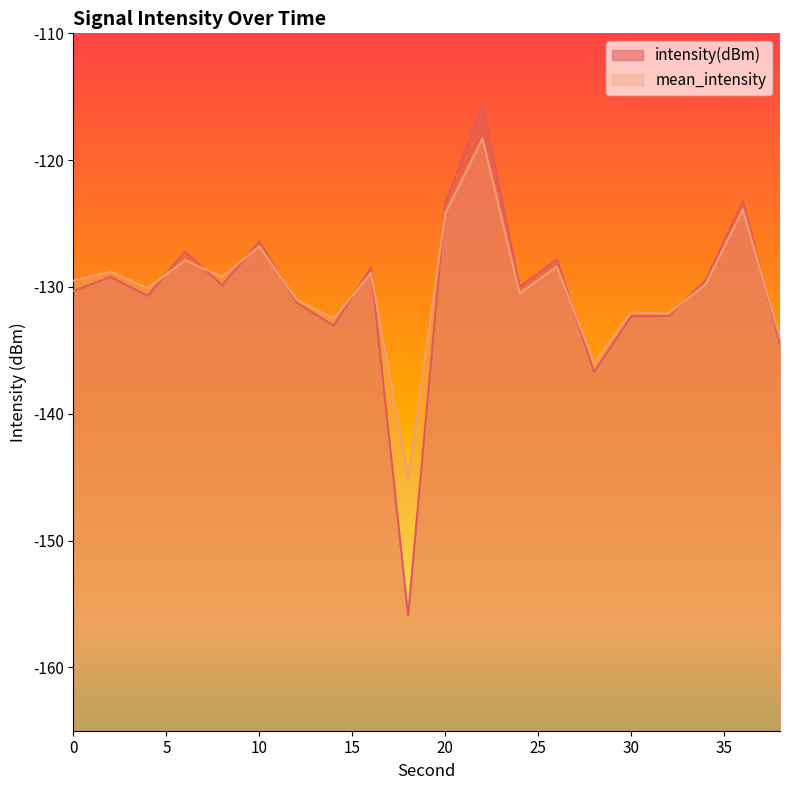

Reading left to right, what are all the values shown in this chart?

intensity(dBm): -130.3	-129.2	-130.7	-127.2	-129.9	-126.4	-131.2	-133.0	-128.5	-155.9	-123.4	-115.7	-130.0	-127.8	-136.7	-132.3	-132.3	-129.5	-123.2	-134.5
mean_intensity: -129.5	-128.8	-130.1	-127.9	-129.2	-126.8	-131.0	-132.5	-128.9	-145.0	-124.2	-118.3	-130.5	-128.4	-136.0	-132.0	-132.1	-129.8	-123.9	-134.0